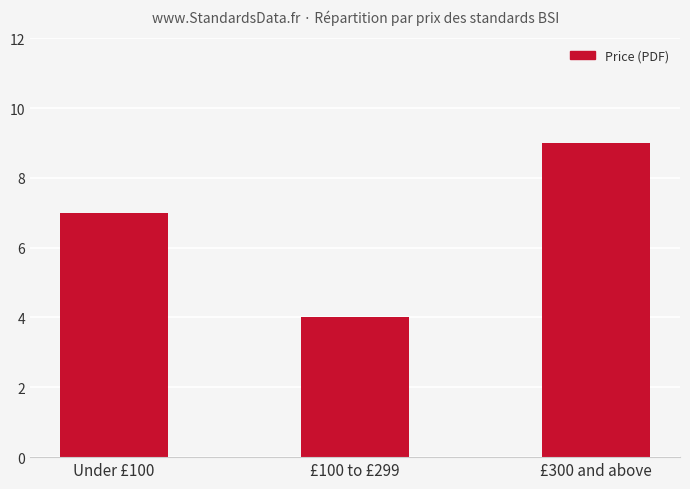

List the labels in order of value, smallest first.

£100 to £299, Under £100, £300 and above